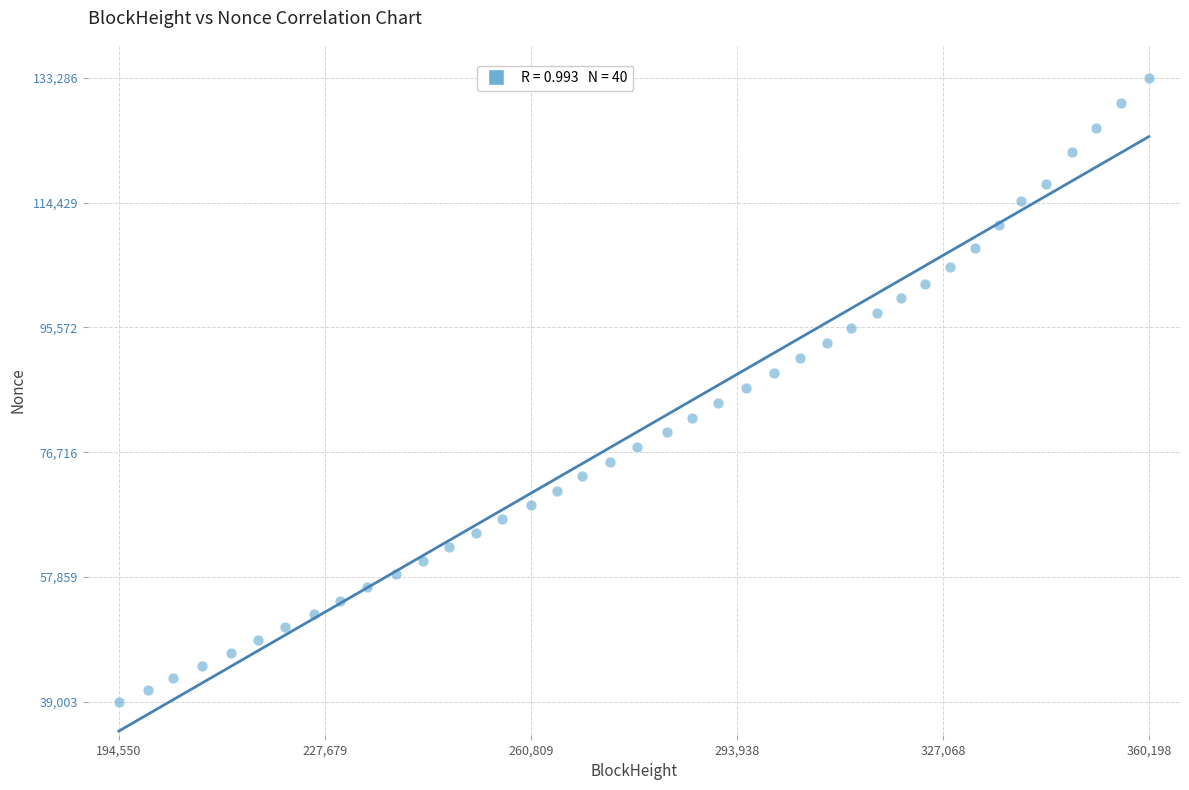

What is the range of Y values (max minus min)?

94283